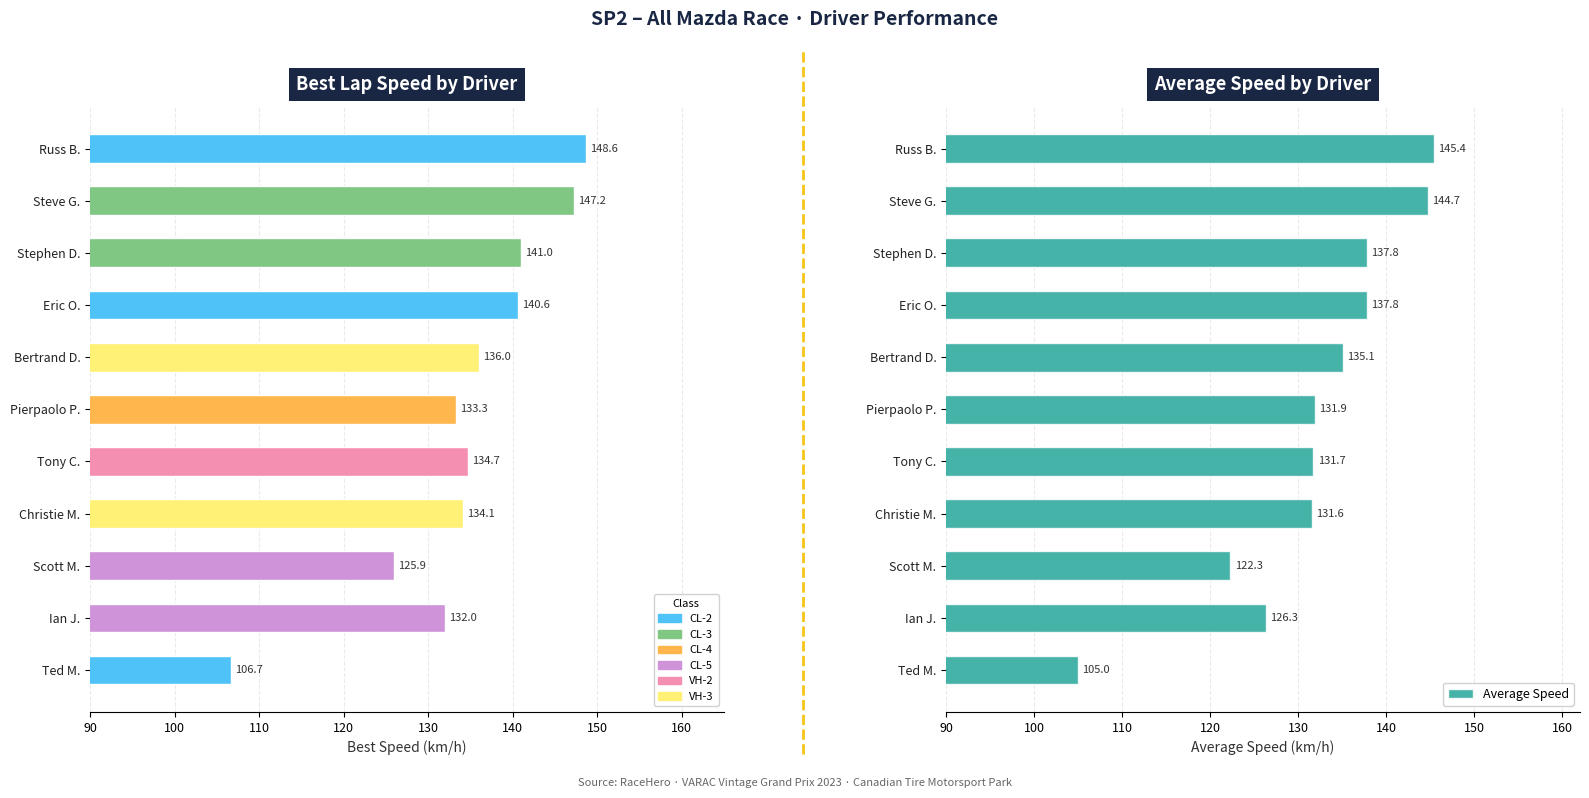

Which series has the largest range (max minus min)?

Best Speed